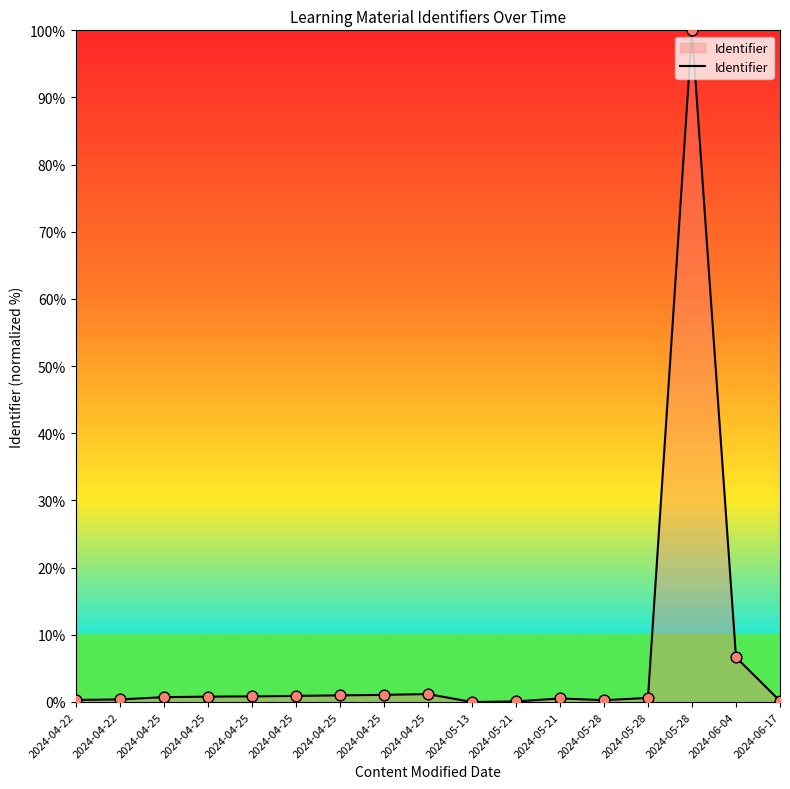

Between 2024-05-21 and 2024-05-28, which is larger?

2024-05-28